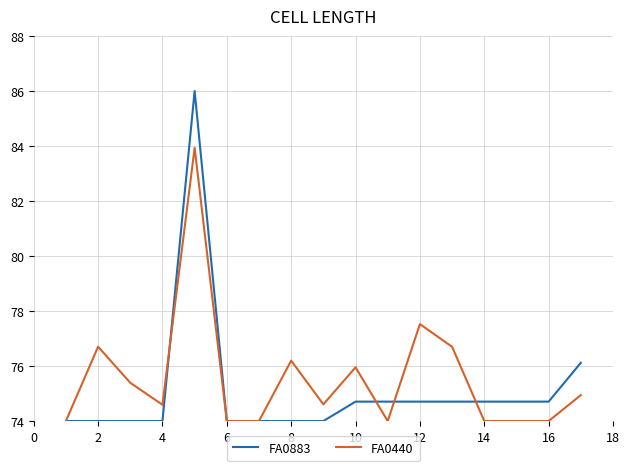

Which series has the widest spread of values?

FA0883